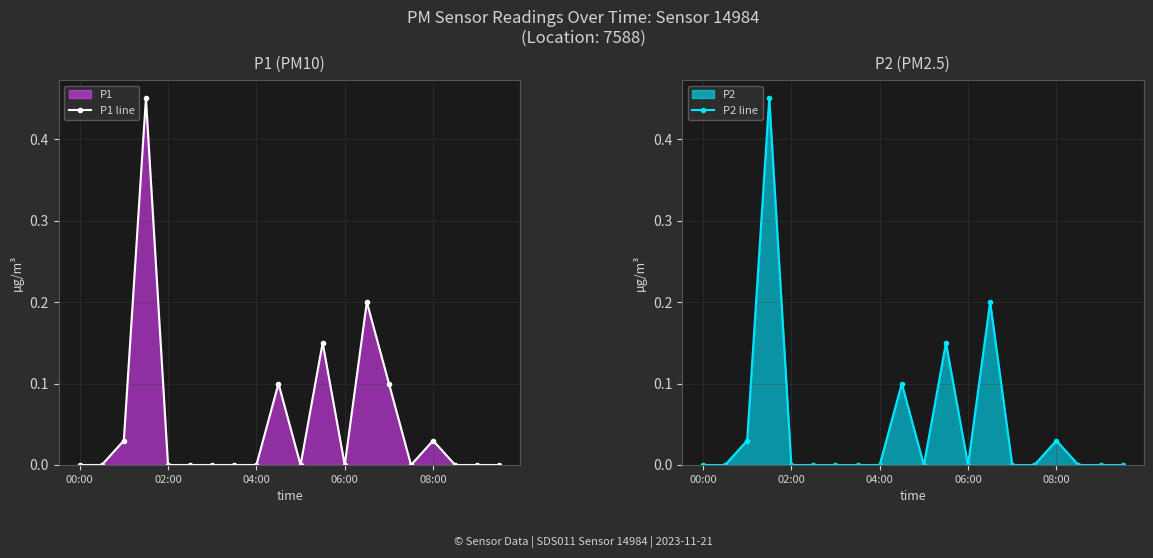

In P1 line, how many points are higher than both neighbors (excluding endpoints)?

5